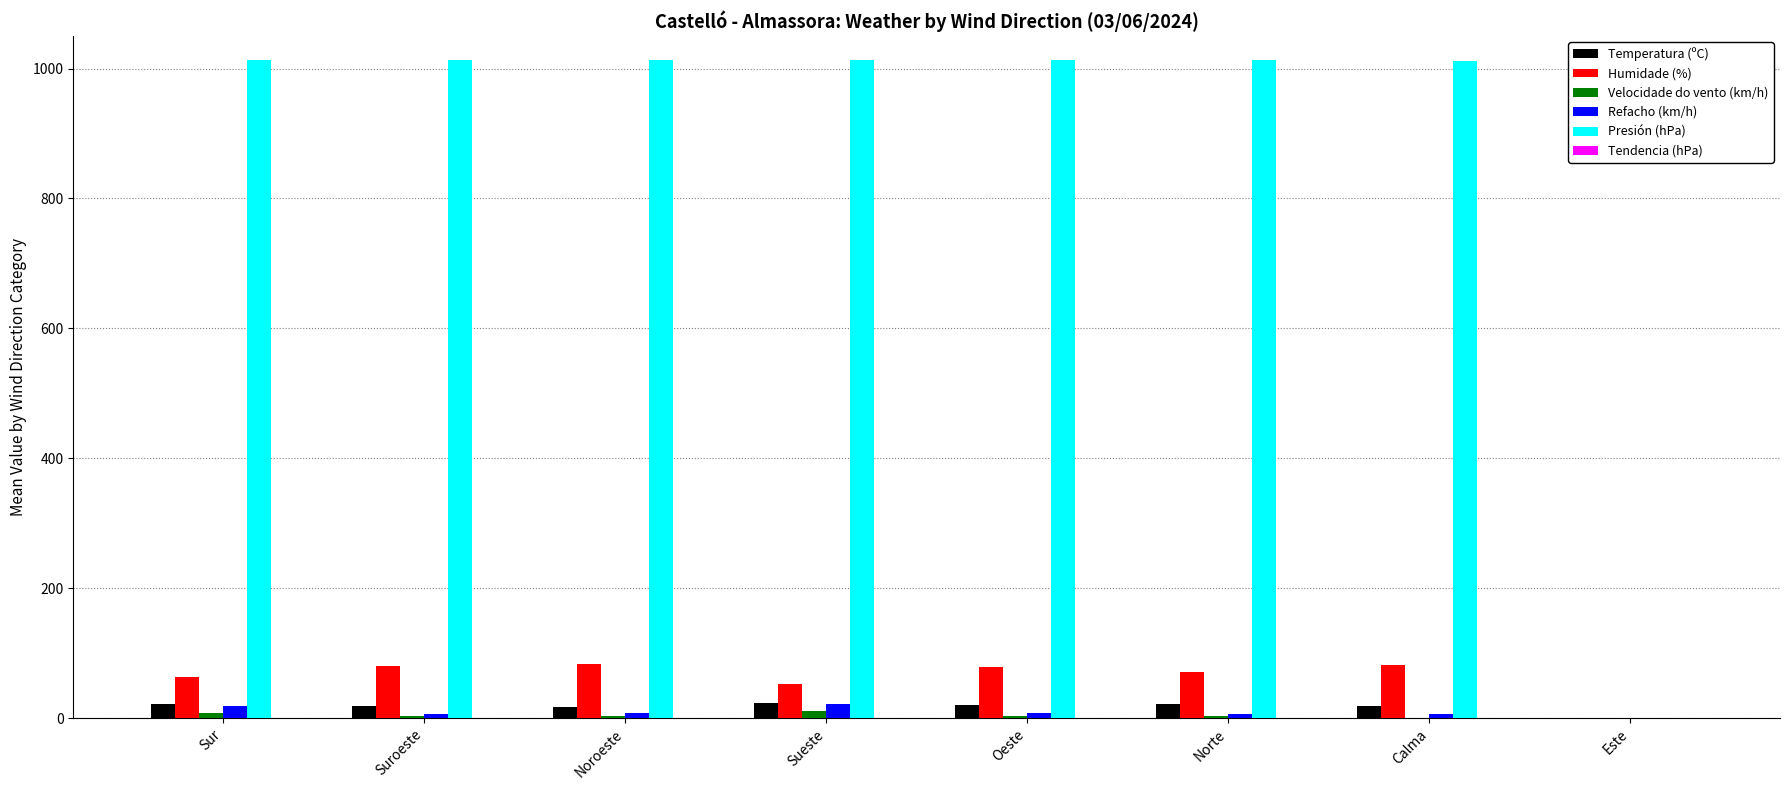

What is the sum of all Velocidade do vento (km/h) values?

33.2